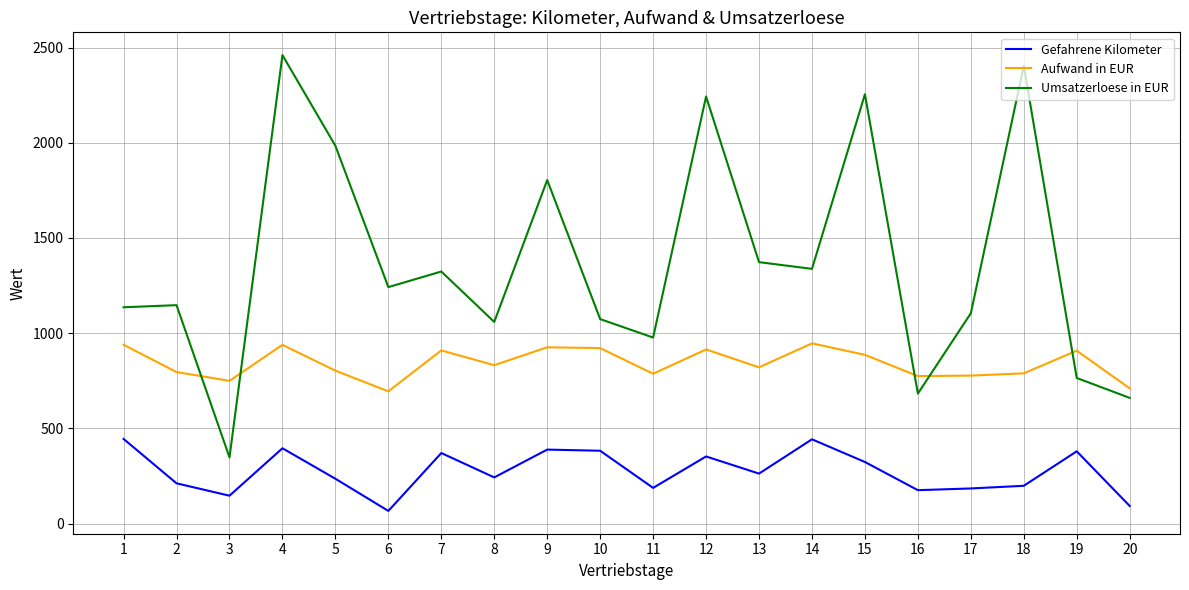

What is the minimum value for Gefahrene Kilometer?

67.0